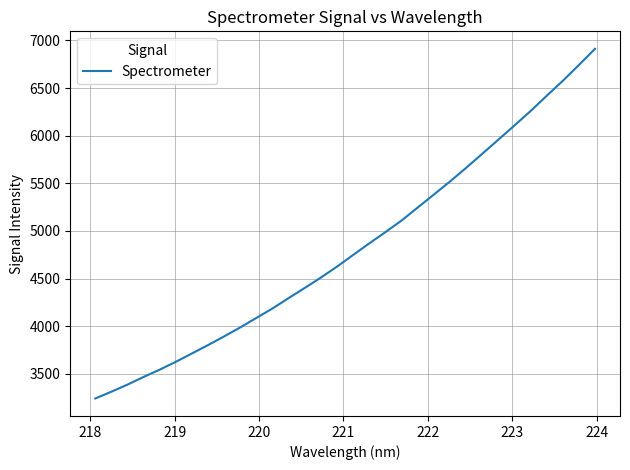

What is the minimum value shown in the chart?

3241.7